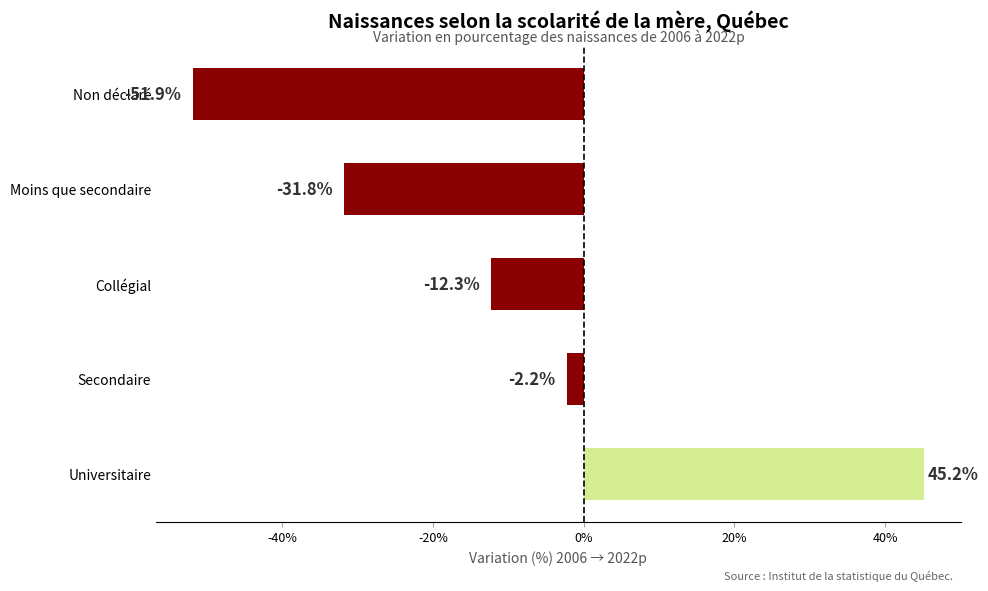

What is the sum of all values?

-53.0